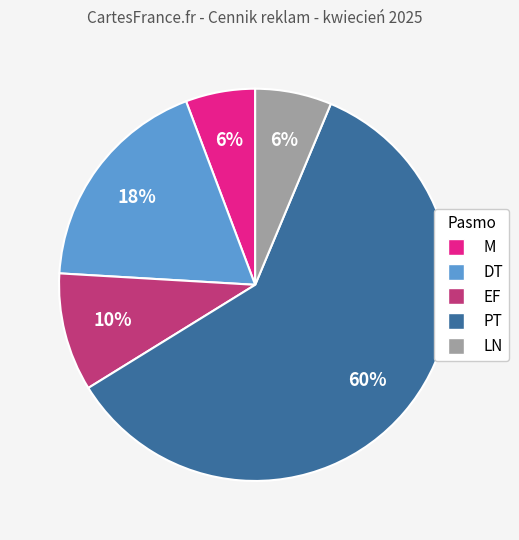

Does any single category account for the majority?

Yes